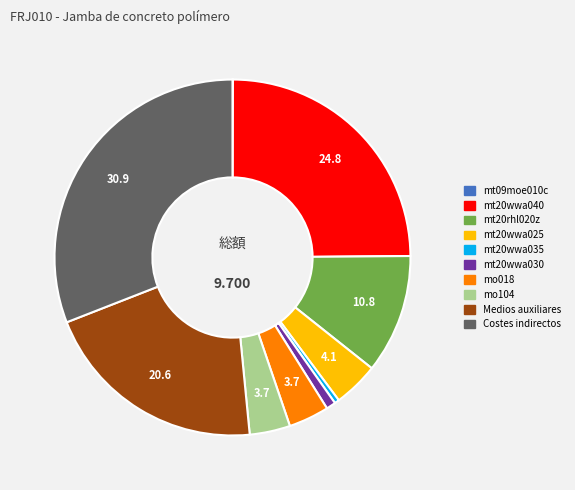

Which category has the biggest portion of the pie?

Costes indirectos